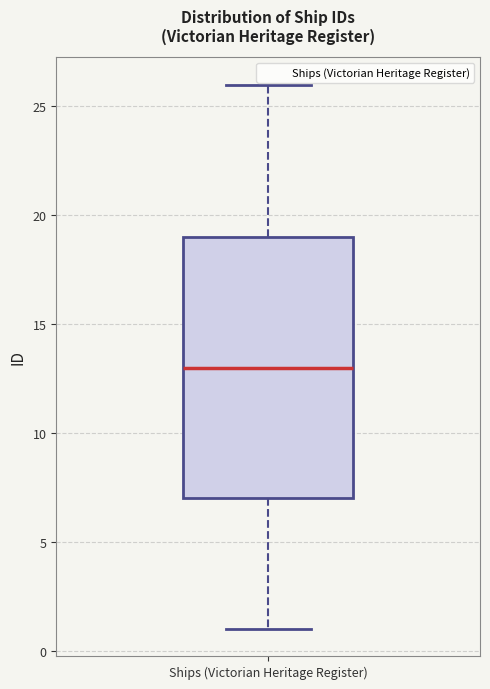

Read this box plot against the y-axis: the position of the median line, the range covered by the box, and the ends of both whiskers. The values are not printed on the chart, so give them approximately, as read against the axis.

median 13, box 7 to 19, whiskers 1 to 26